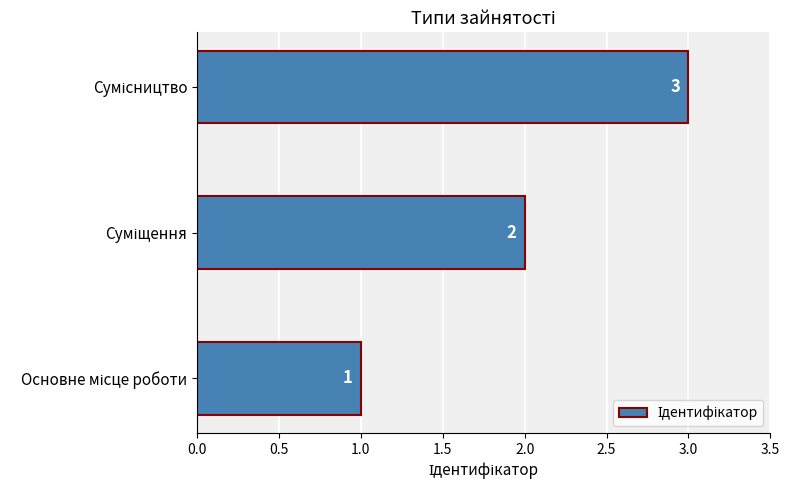

What is the greatest value displayed?

3